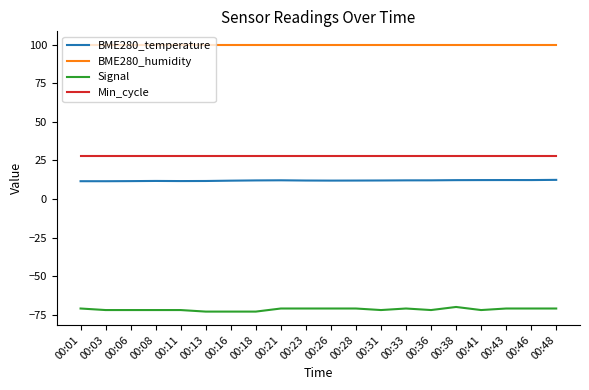

Which series has the largest range (max minus min)?

Signal